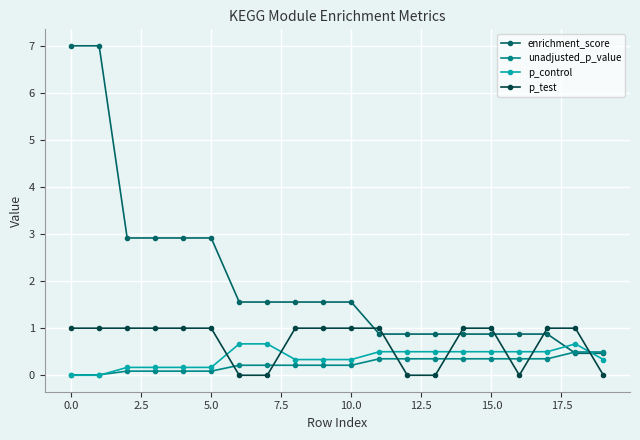

Which series has the largest range (max minus min)?

enrichment_score